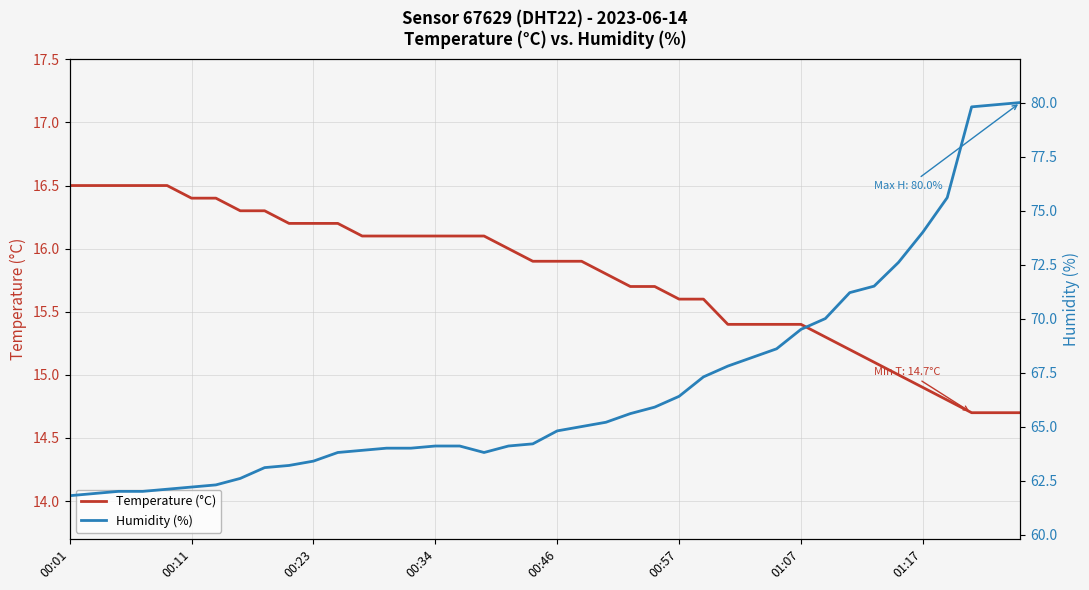

What is the total value across all series at 37?

94.5